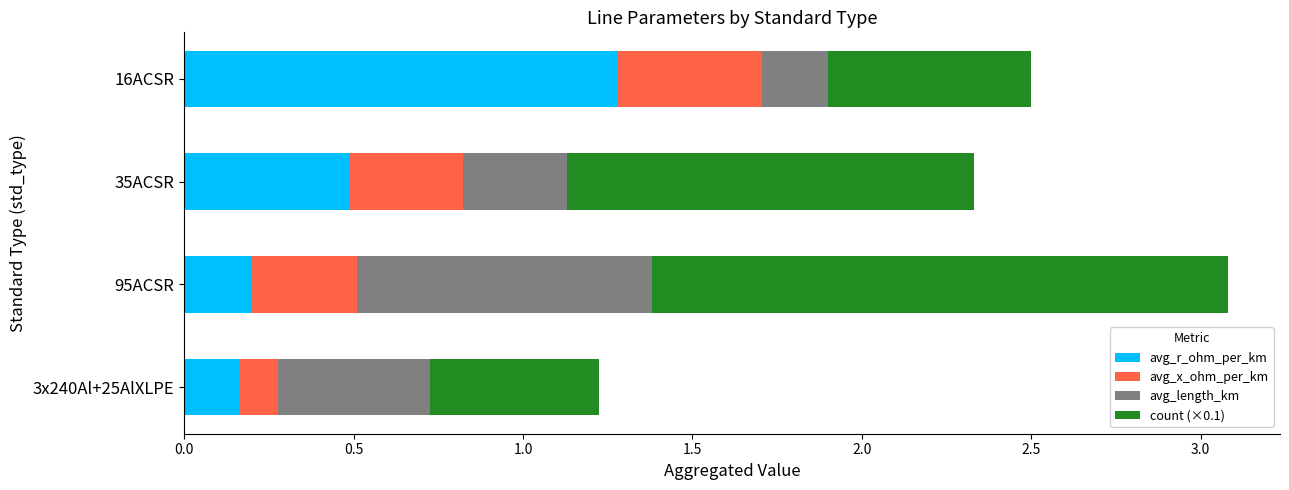

How many series are shown in this chart?

4